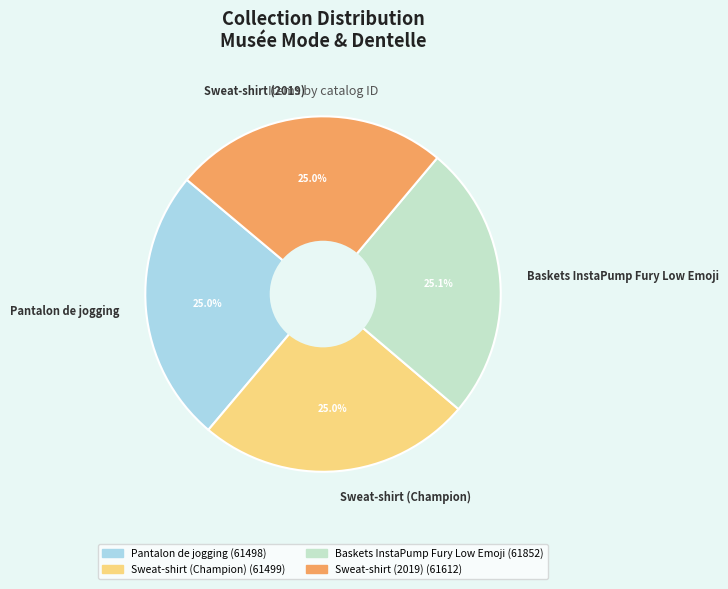

Does any single category account for the majority?

No